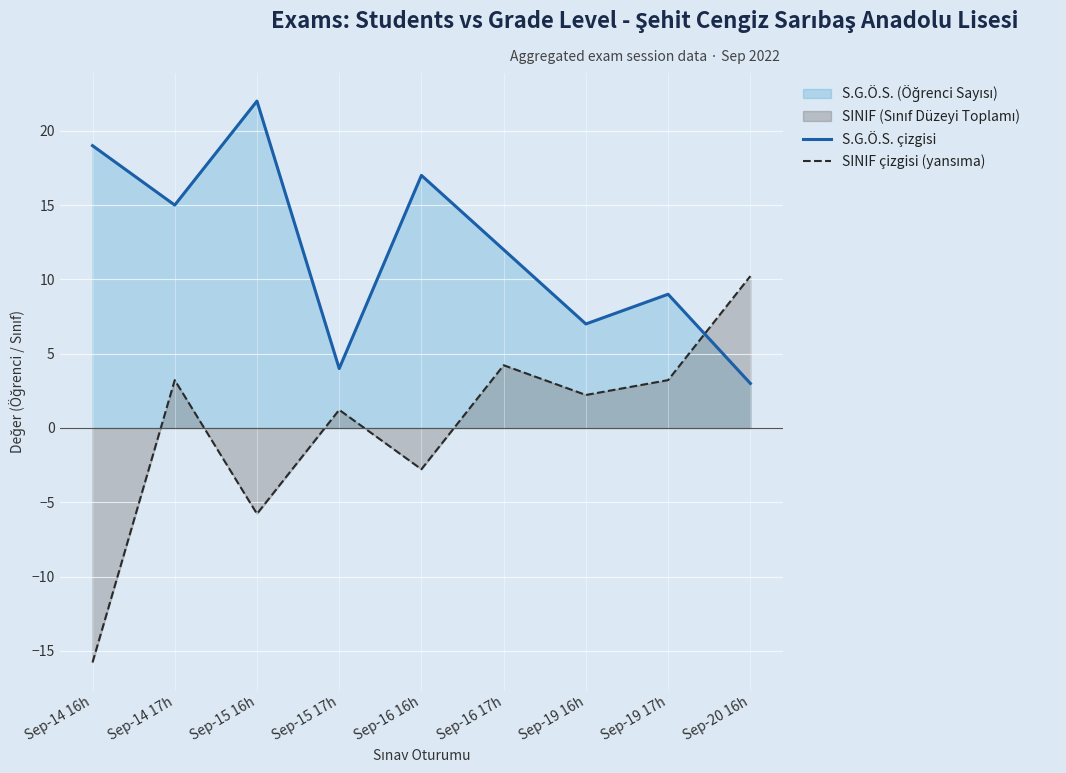

Where is S.G.Ö.S. çizgisi nearest to the value 12?

Sep-16 17h